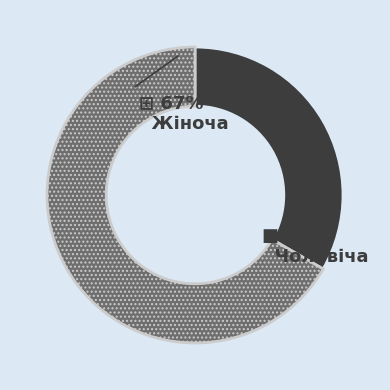

Which slice is the largest?

Жіноча